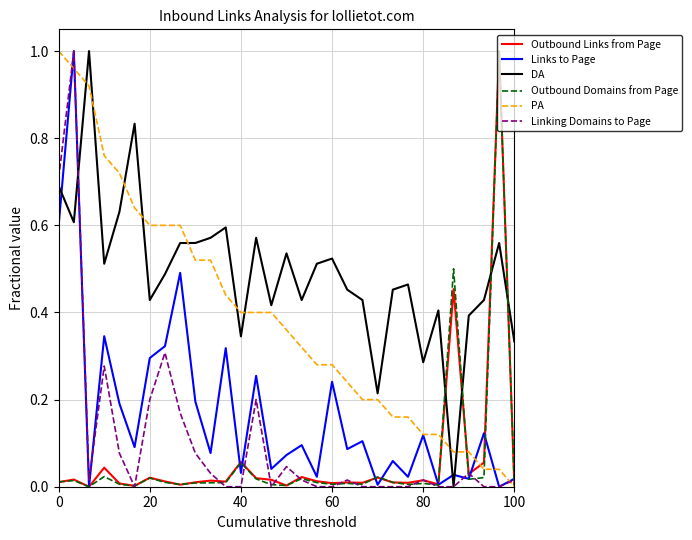

Which series has the largest total across all categories?

DA